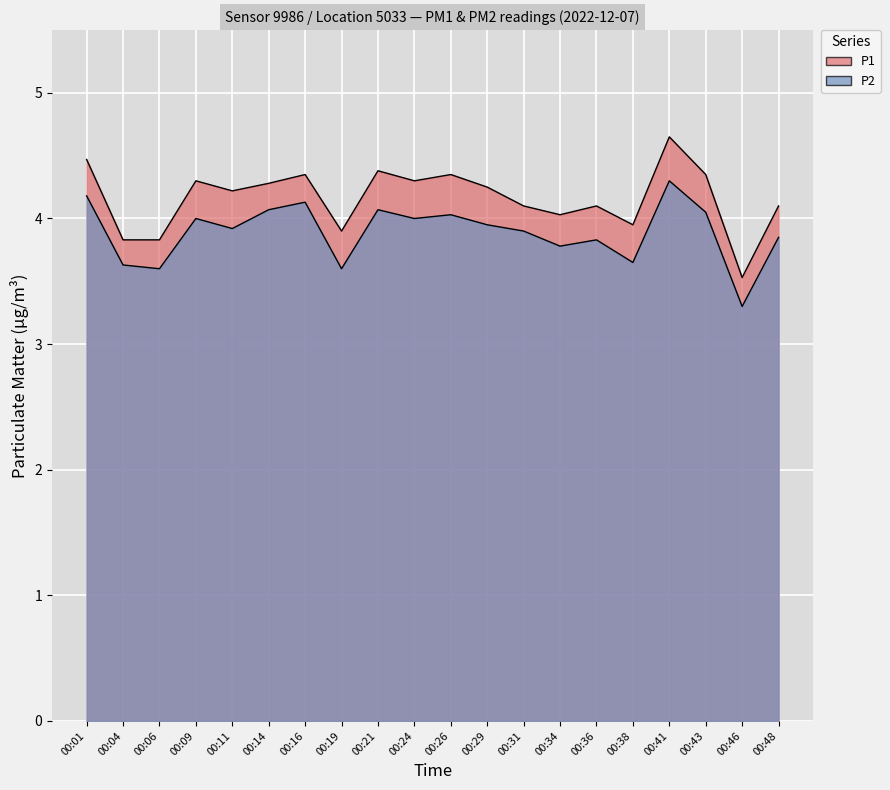

True or false: P2 and P1 cross at least once.

False